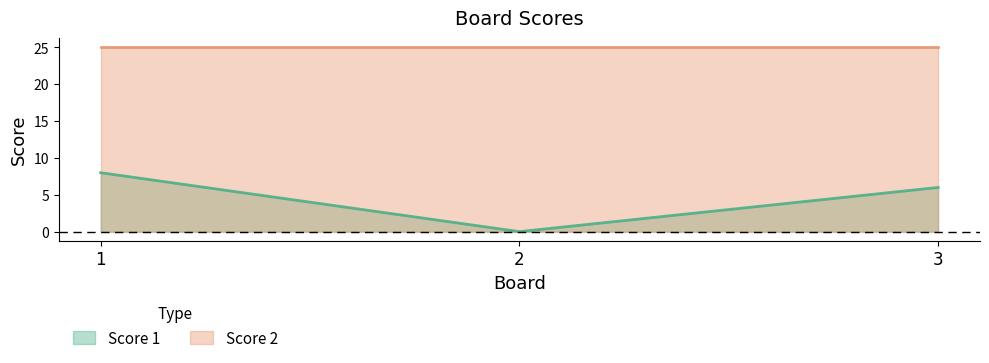

Is it true that the value at 3 is 3?

False